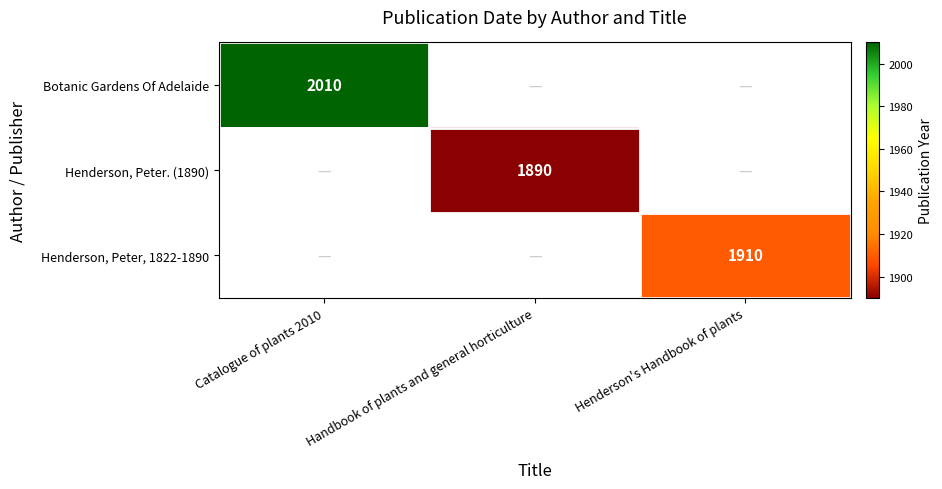

Is it true that Henderson, Peter, 1822-1890 equals 1910 at Henderson's Handbook of plants?

True